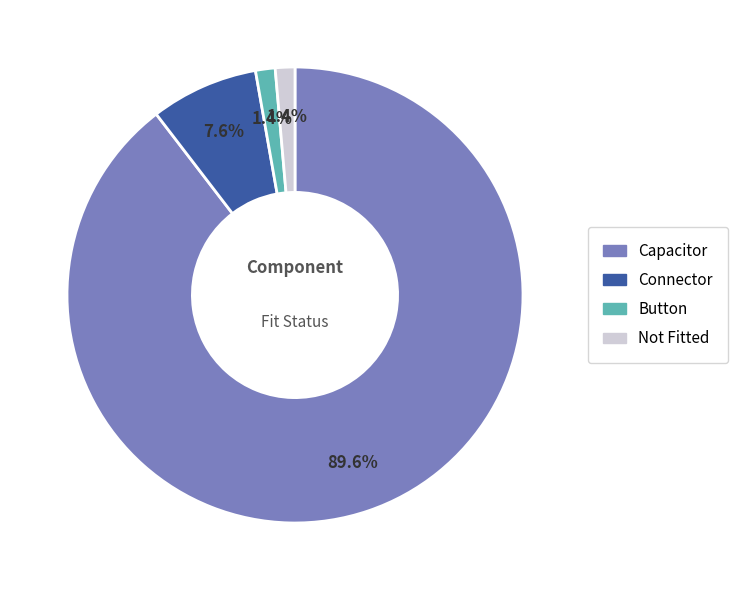

Does any single category account for the majority?

Yes